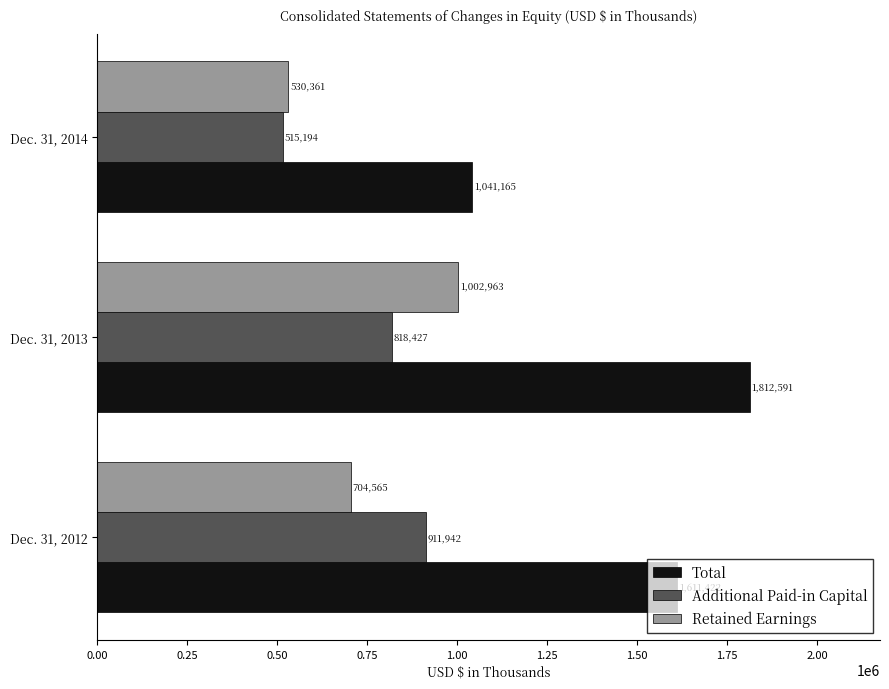

What is the difference between the Total values at Dec. 31, 2014 and Dec. 31, 2012?

570257